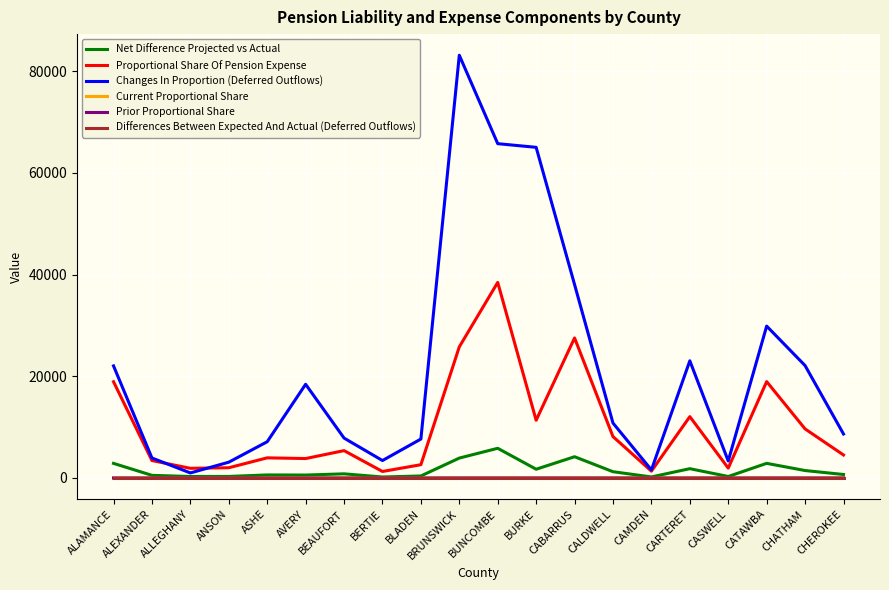

True or false: Proportional Share Of Pension Expense has a value of 5008.4 at CHATHAM.

False